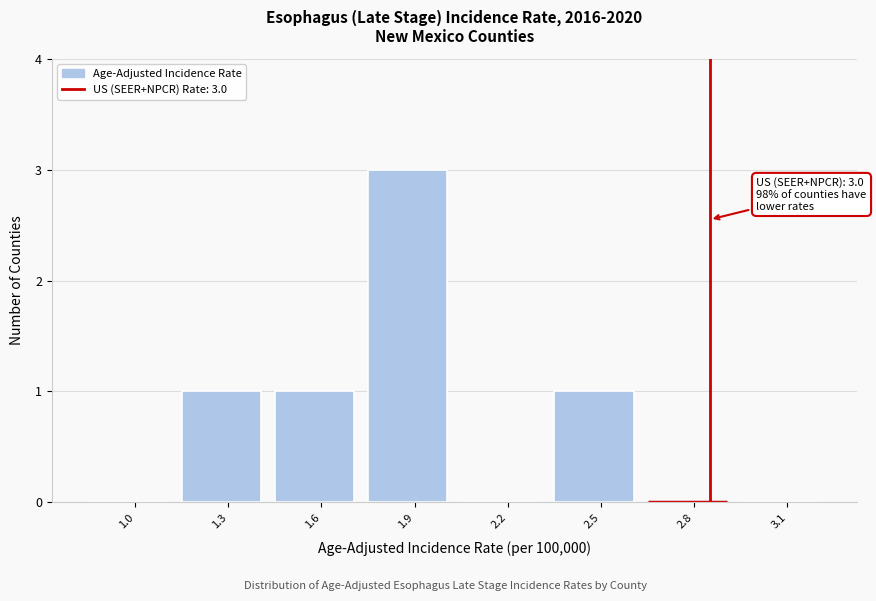

The chart shows a value of 0 at 2.5. True or false?

False